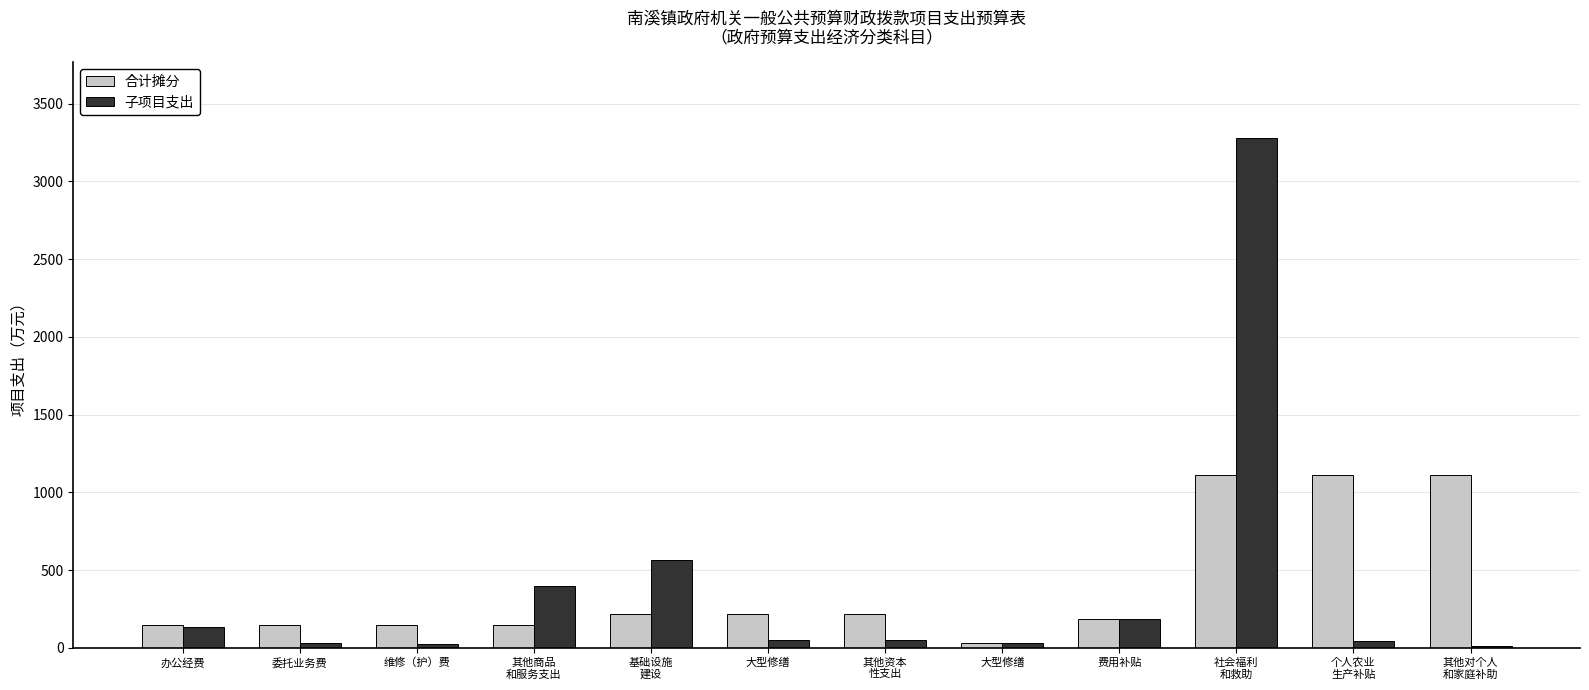

Count the number of categories in the chart.

12